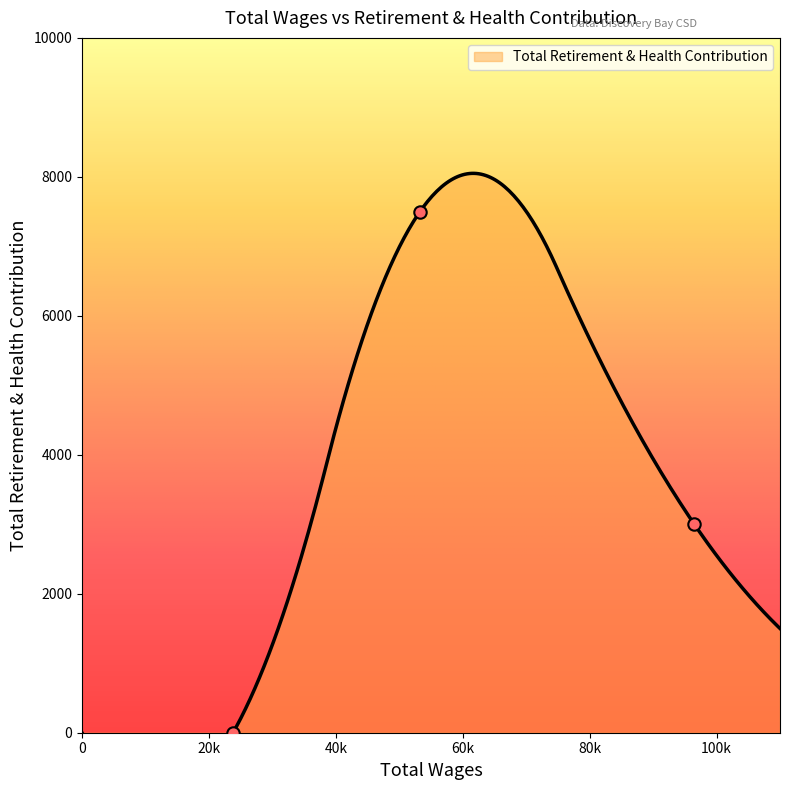

What is the change in value from 96496.0 to 23802.0?

-3000